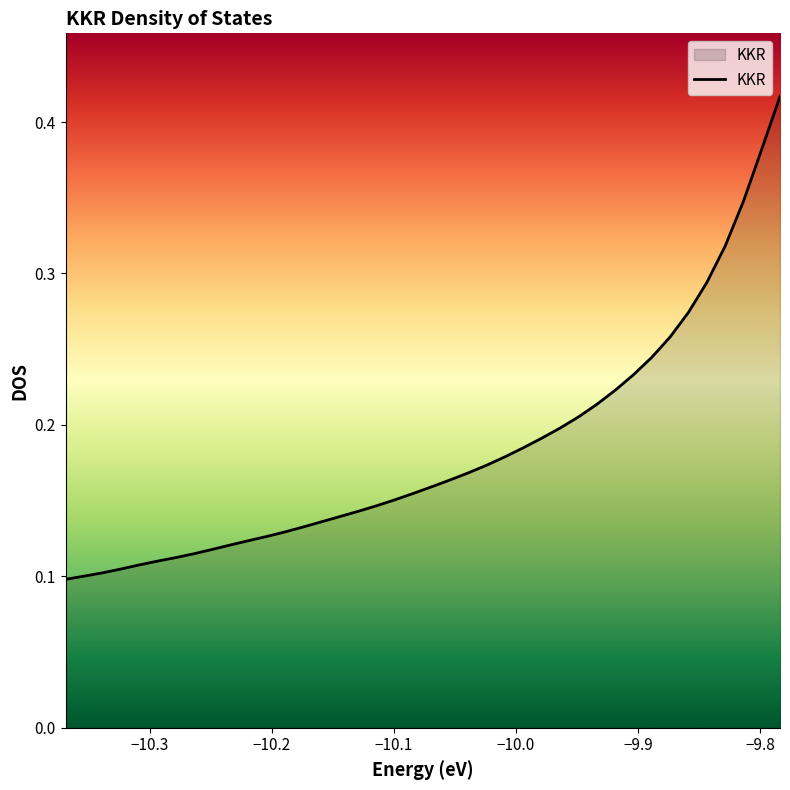

What is the difference between the maximum and minimum values?

0.3